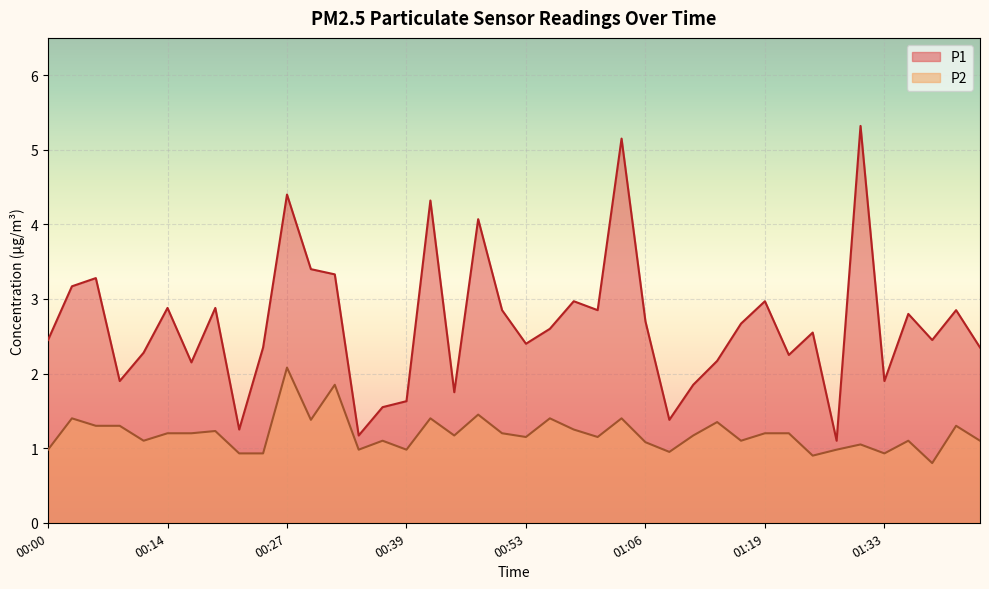

Is it true that P1 equals 3.6 at 00:56?

False